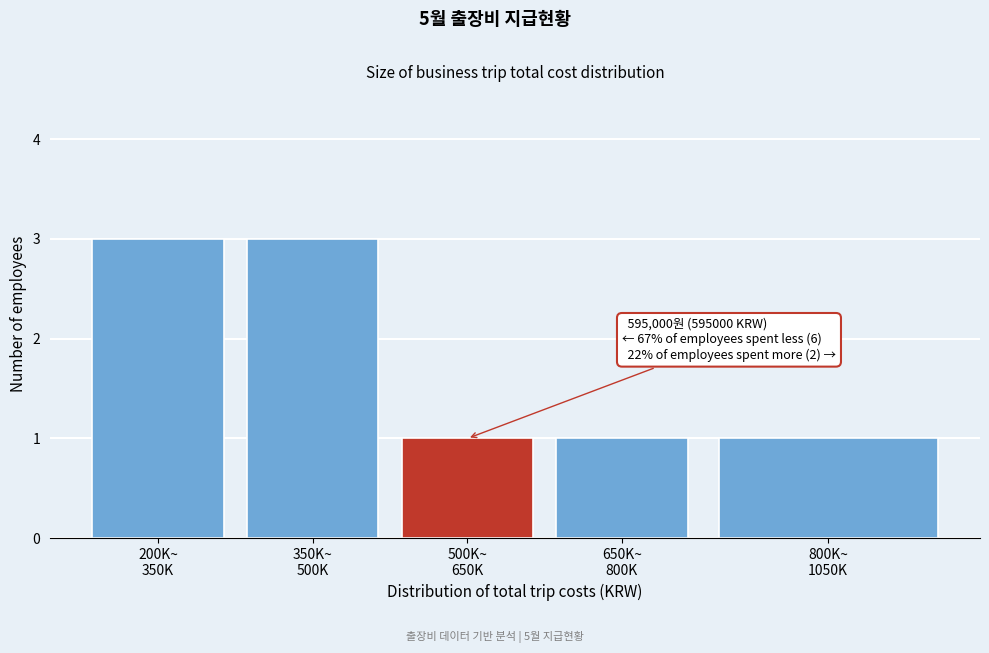

Reading left to right, list all the values displayed in this chart.

3	3	1	1	1